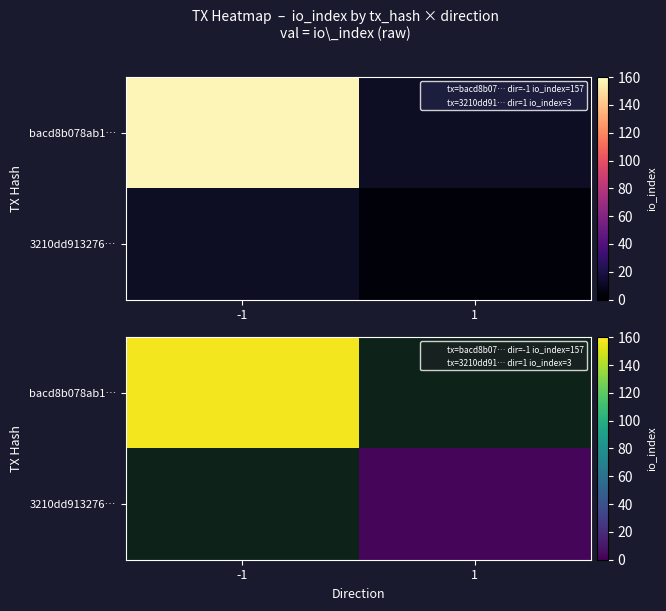

Is the value of 3210dd913276… at 1 greater than the value of bacd8b078ab1… at 1?

No